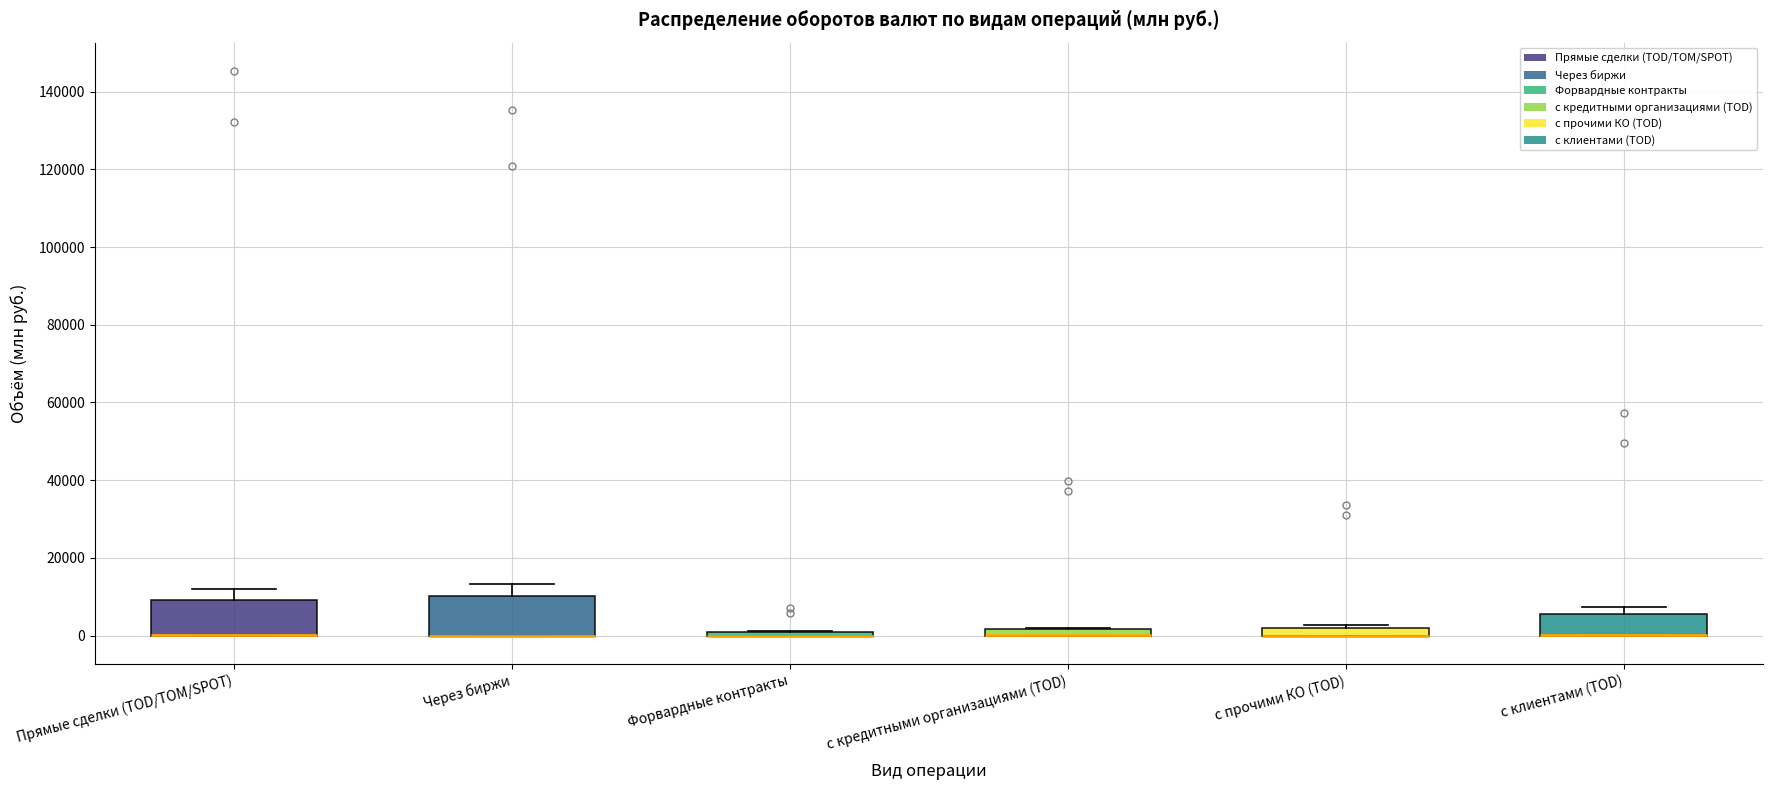

Where is the lower edge of the box for Через биржи on the y-axis? The values are not printed on the chart, so give them approximately, as read against the axis.

0